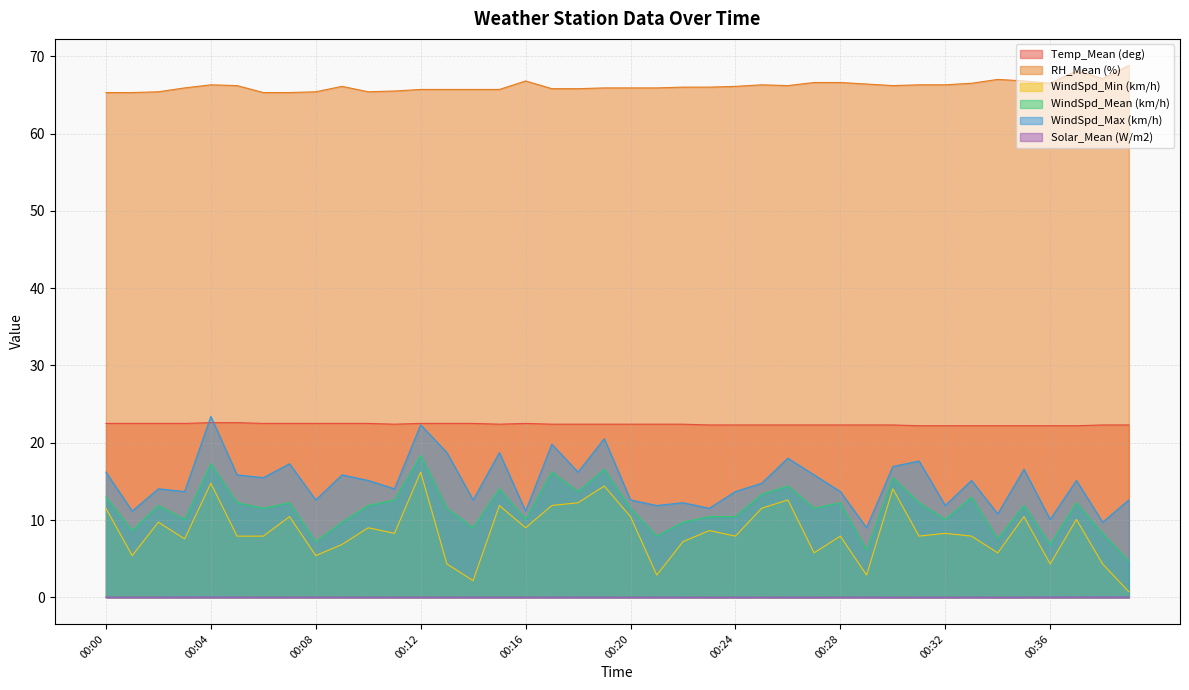

True or false: WindSpd_Min (km/h) and Solar_Mean (W/m2) intersect in this chart.

False